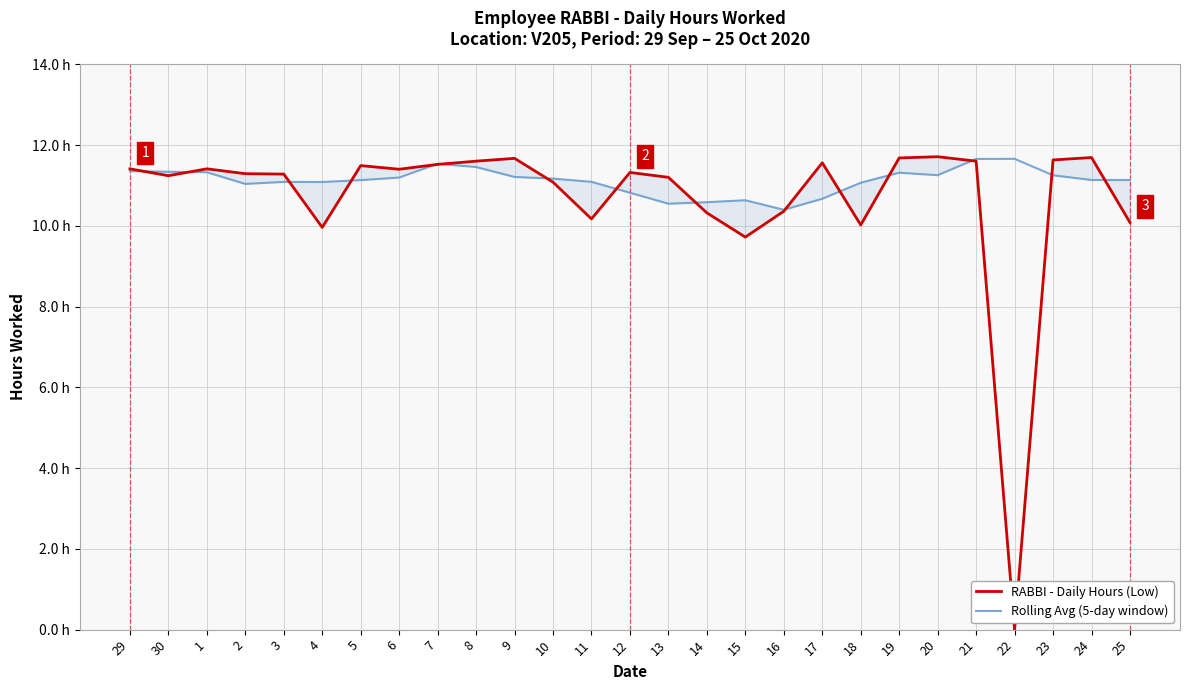

At which label does RABBI - Daily Hours (Low) first exceed 11?

29